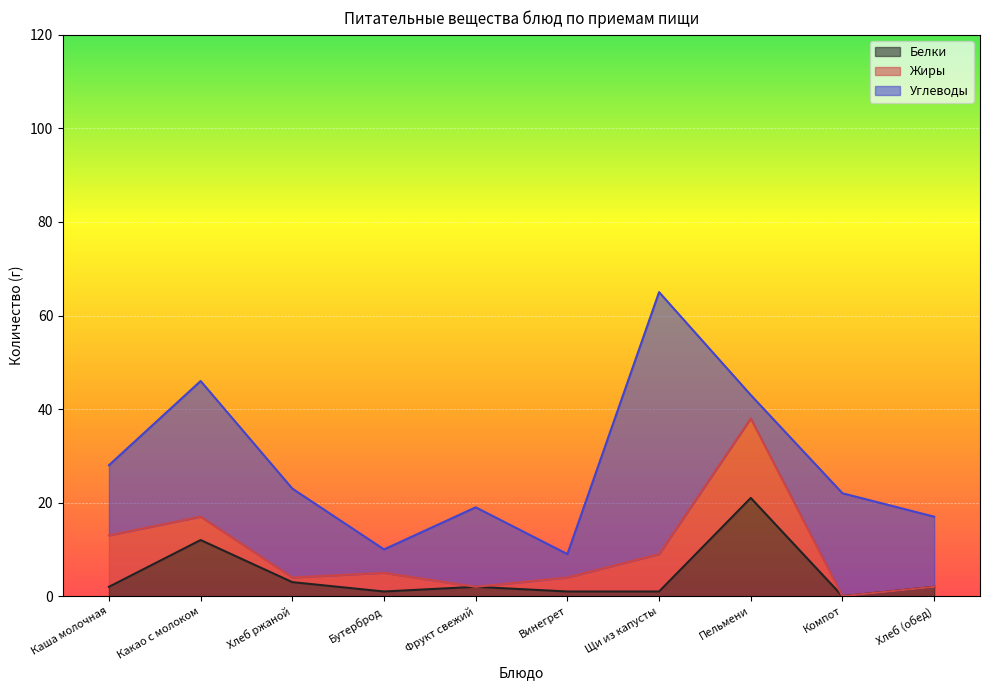

What are all the series names shown in the legend?

Белки, Жиры, Углеводы